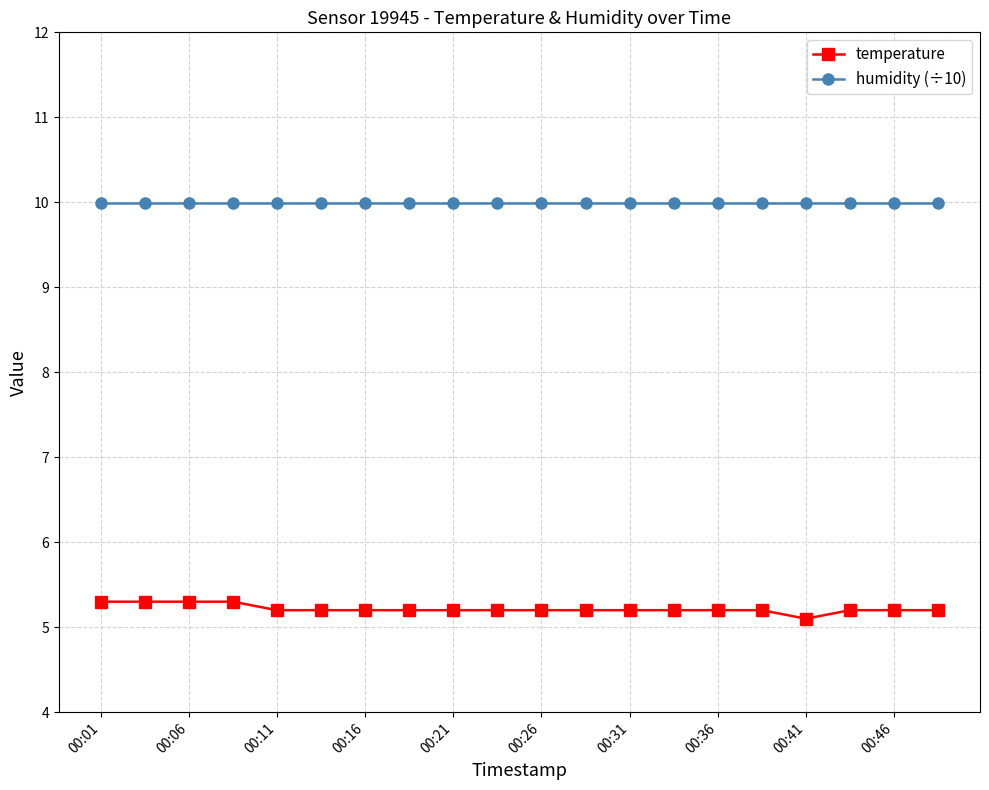

What is the minimum value for humidity (÷10)?

10.0